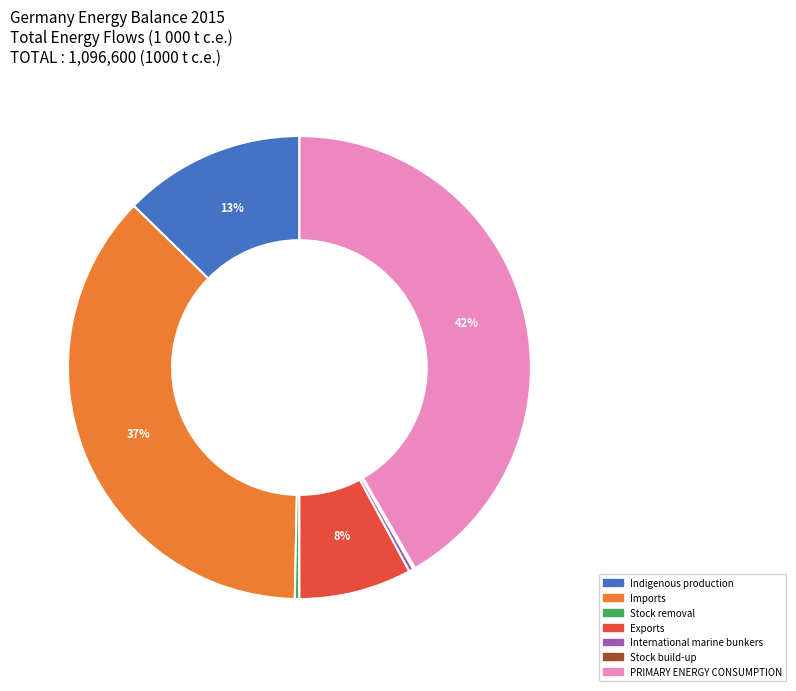

Which category has the biggest portion of the pie?

PRIMARY ENERGY CONSUMPTION